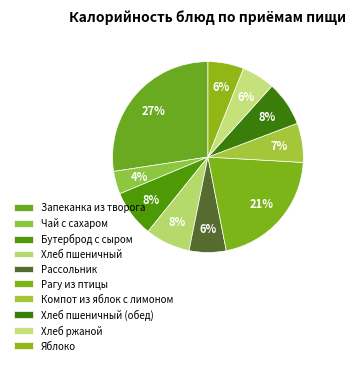

How many slices are in this pie chart?

10